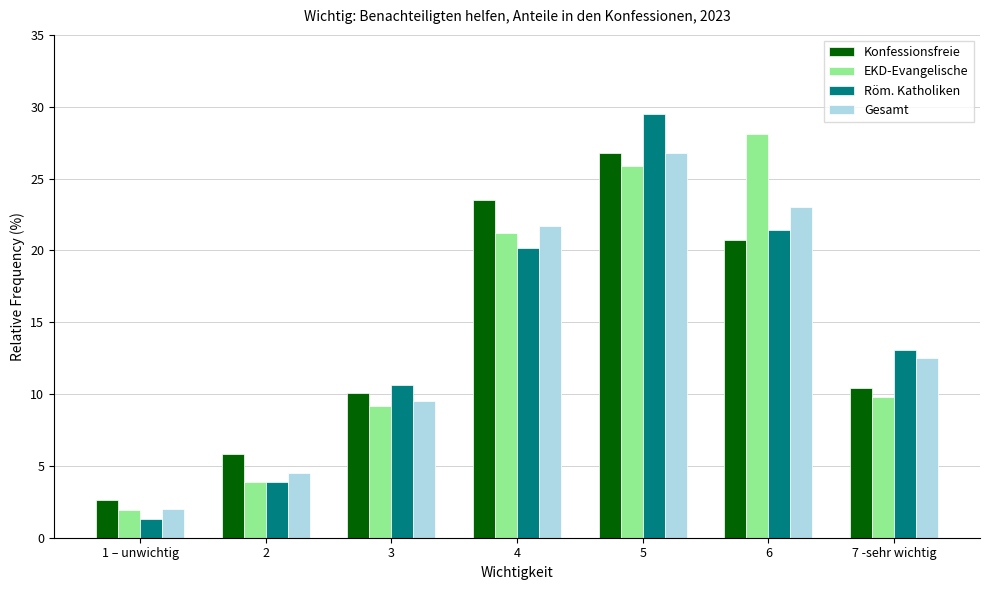

Reading left to right, extract all data points from this chart.

Konfessionsfreie: 2.6	5.8	10.1	23.5	26.8	20.7	10.4
EKD-Evangelische: 1.9	3.9	9.2	21.2	25.9	28.1	9.8
Röm. Katholiken: 1.3	3.9	10.6	20.2	29.5	21.4	13.1
Gesamt: 2.0	4.5	9.5	21.7	26.8	23.0	12.5